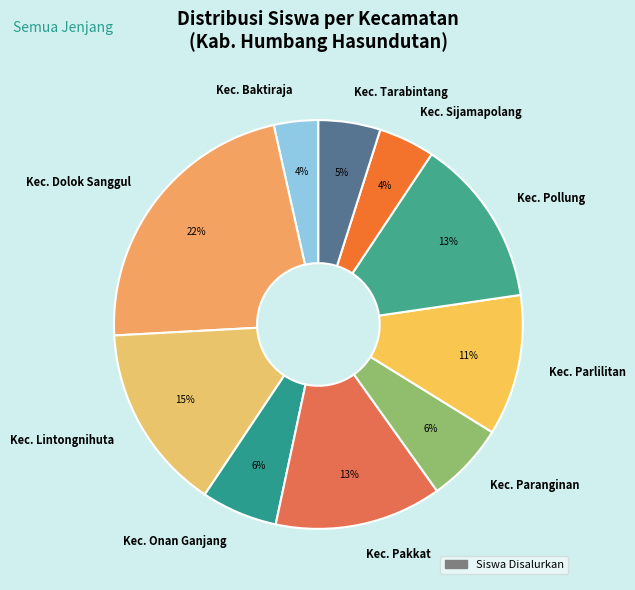

Do Kec. Paranginan and Kec. Onan Ganjang together represent more than half of the pie?

No